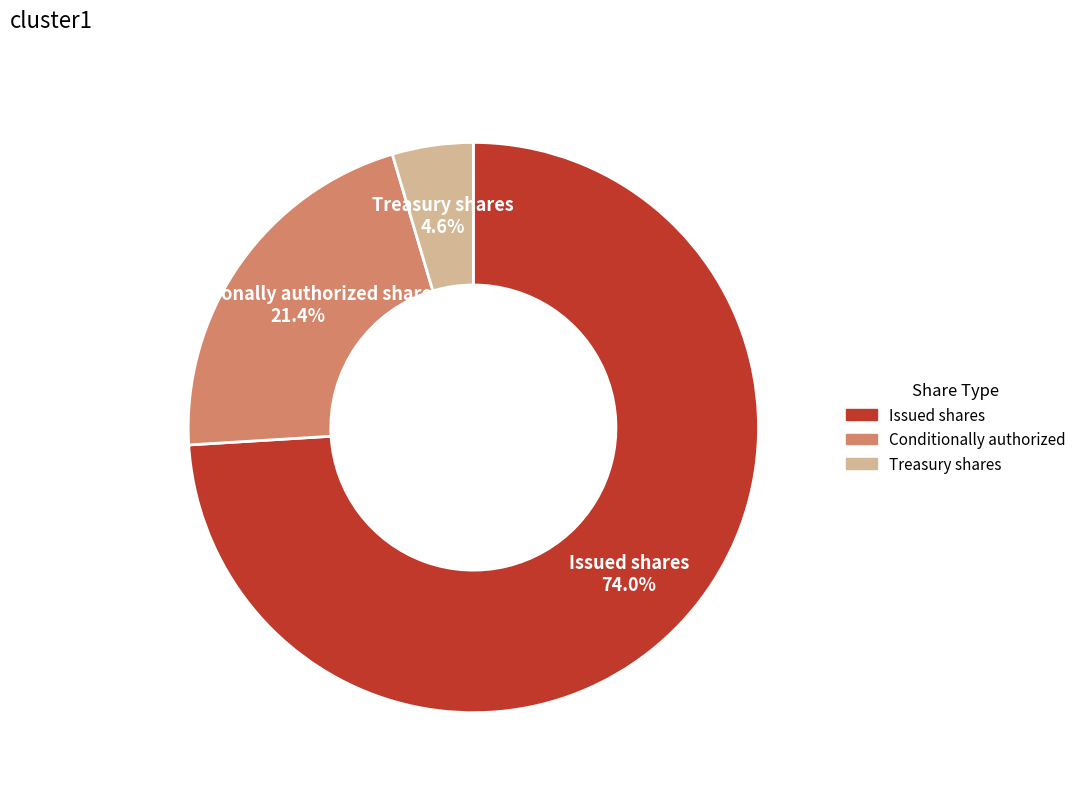

Does any single category account for the majority?

Yes